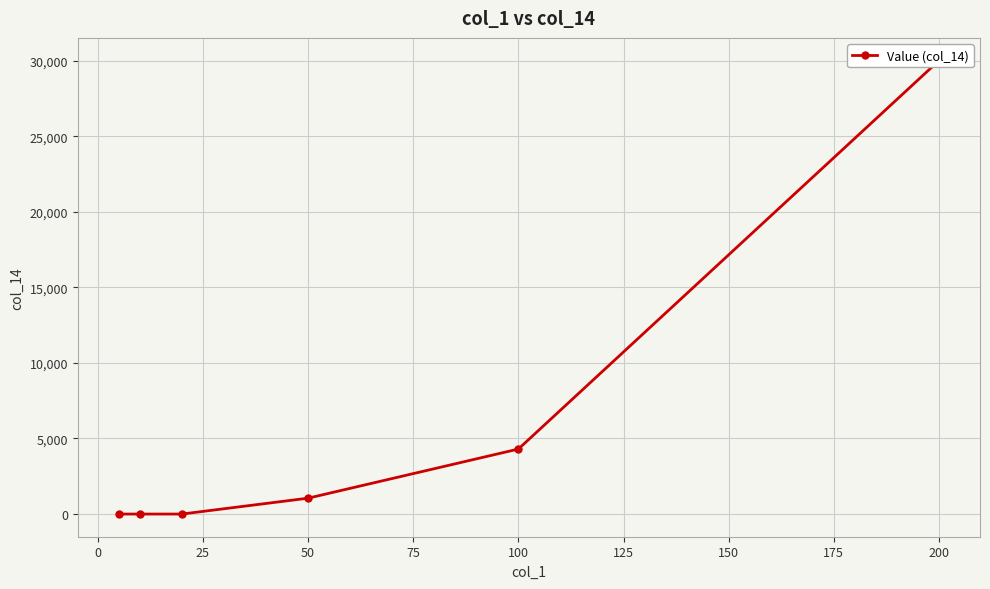

How many categories are shown in the chart?

6